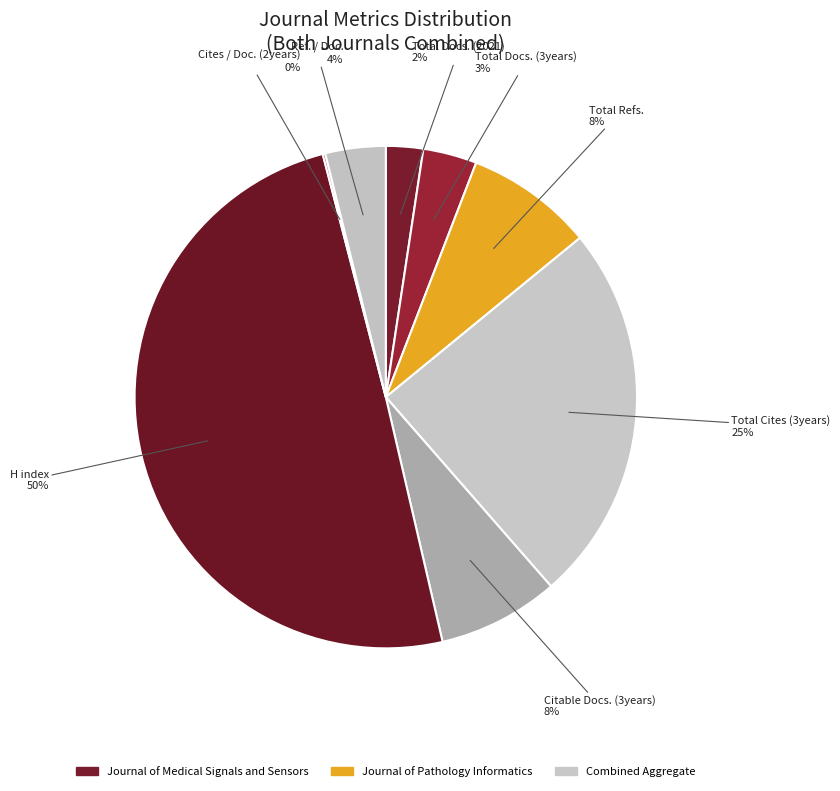

Does any single category account for the majority?

No